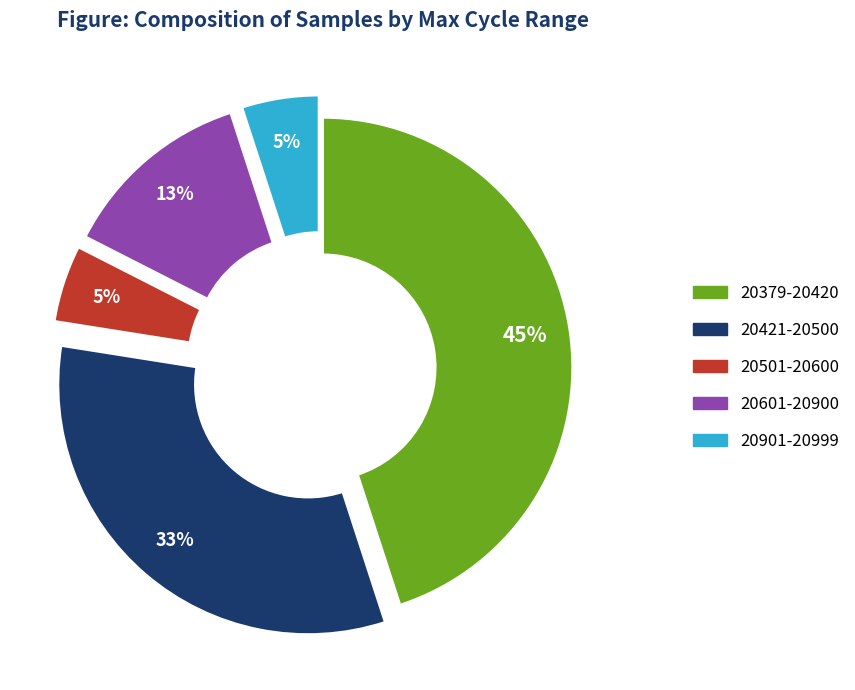

What percentage is the 20421-20500 slice, to the nearest percent?

33%